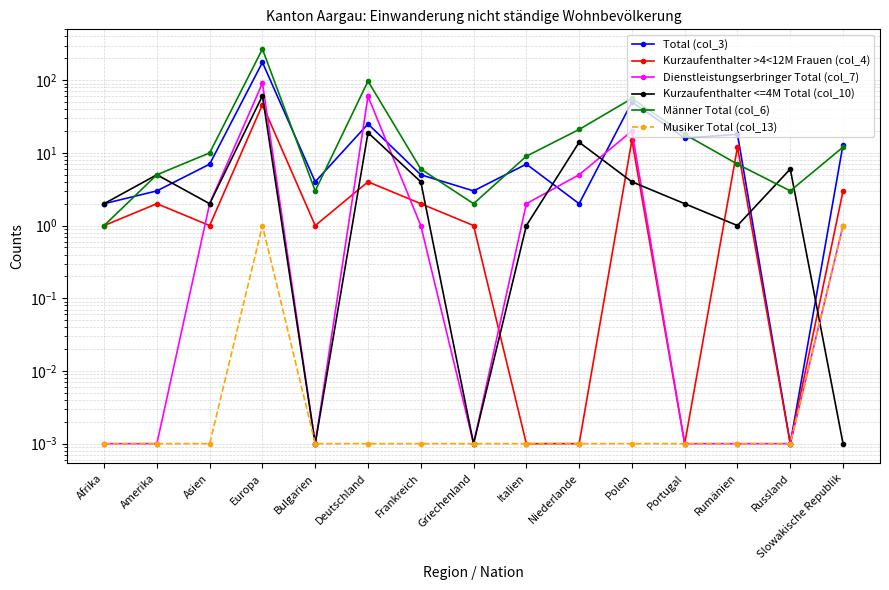

What is the highest value of the Kurzaufenthalter <=4M Total (col_10) series?

61.0